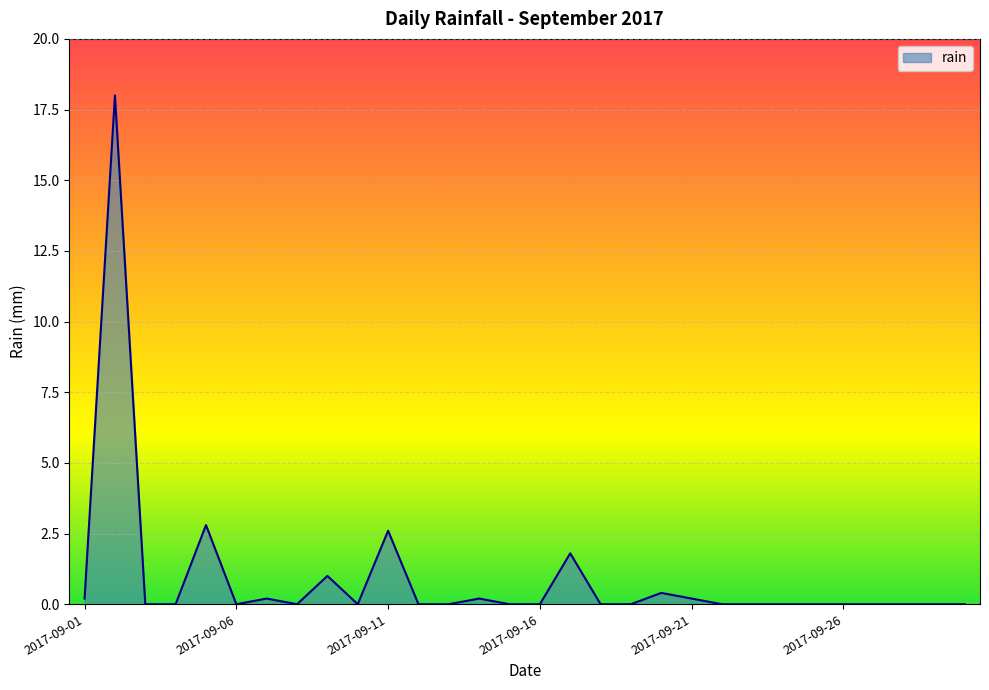

What is the maximum value shown in the chart?

18.0